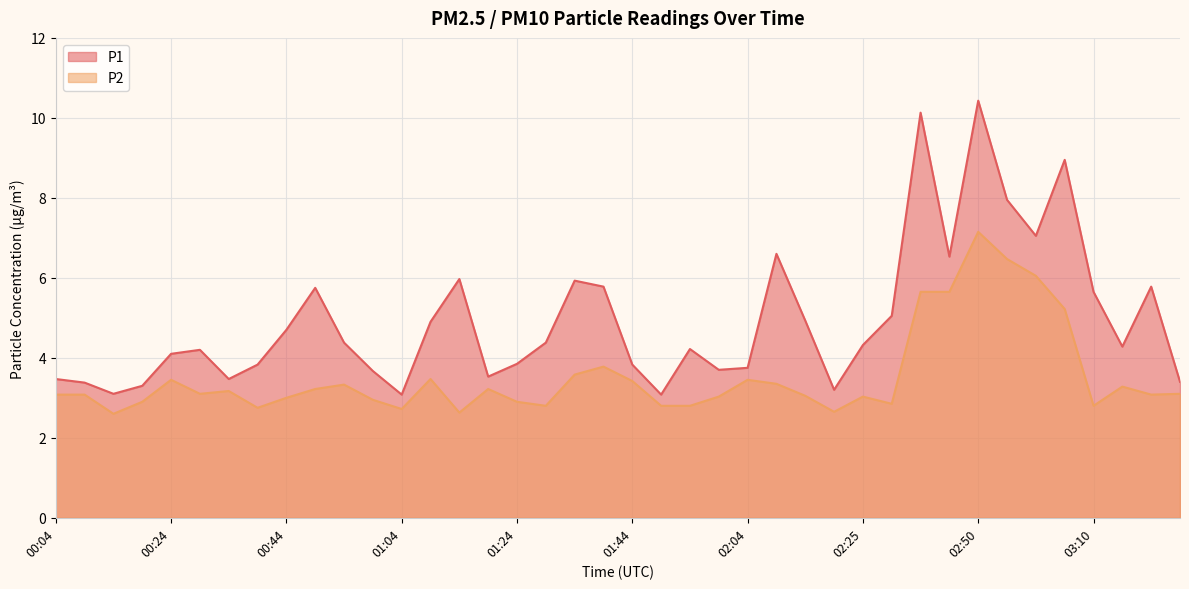

What is the maximum value for P2?

7.2